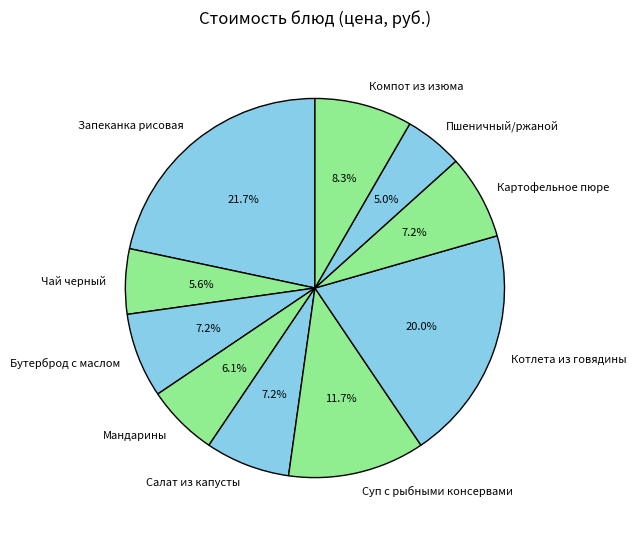

Combined, what portion of the pie is Салат из капусты and Мандарины?

13.3%